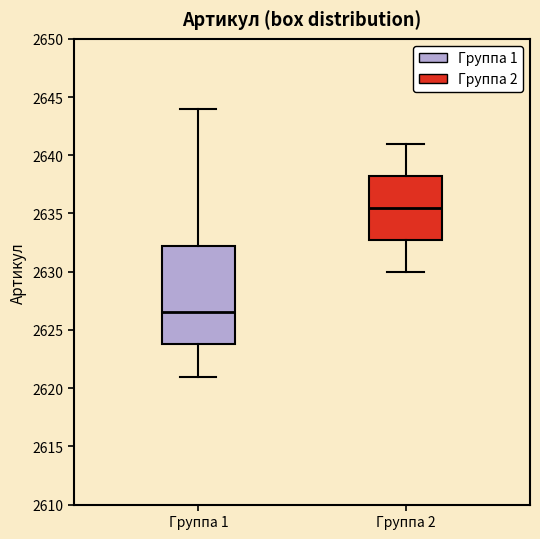

Reading left to right, read every box against the y-axis: the position of its median line, the range the box covers, and the ends of its whiskers. The values are not printed on the chart, so give them approximately, as read against the axis.

Группа 1: median 2626.5, box 2624.0 to 2632.5, whiskers 2621.0 to 2644.0
Группа 2: median 2635.5, box 2633.0 to 2638.5, whiskers 2630.0 to 2641.0